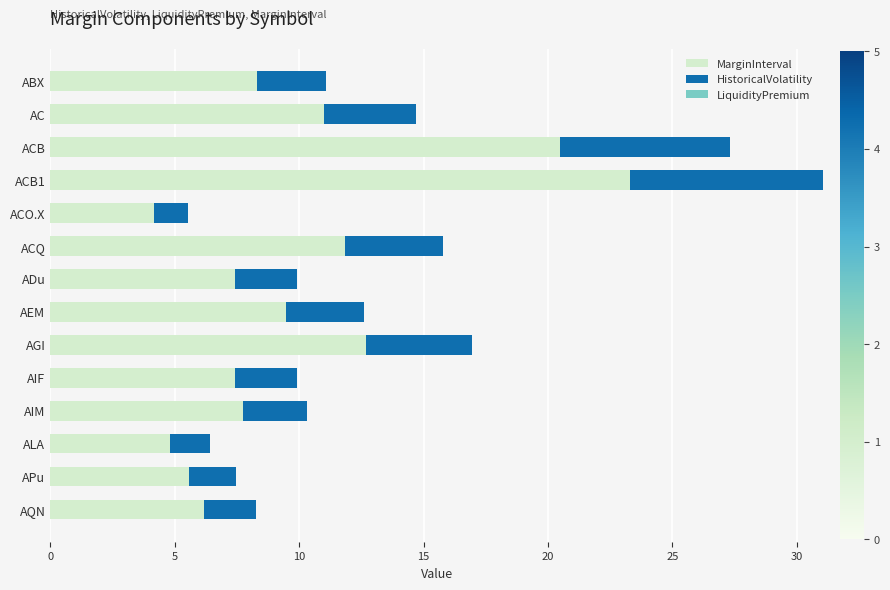

What is the lowest value of the MarginInterval series?

4.2